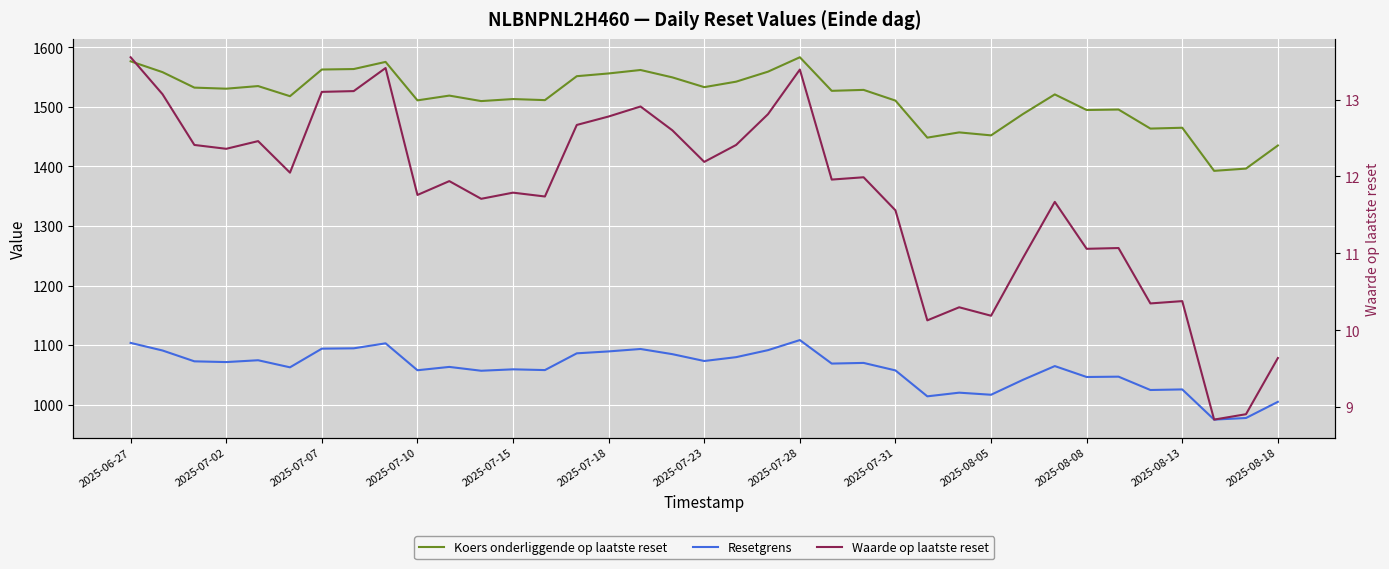

How many values in the Waarde op laatste reset series are below 11?

9